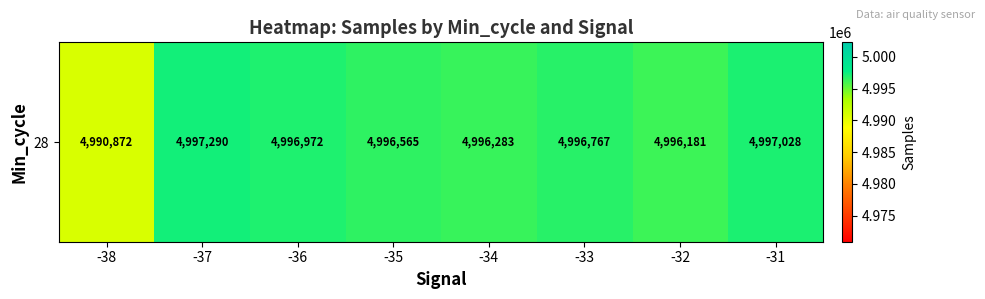

The chart shows a value of 4996971.8 at -36. True or false?

True